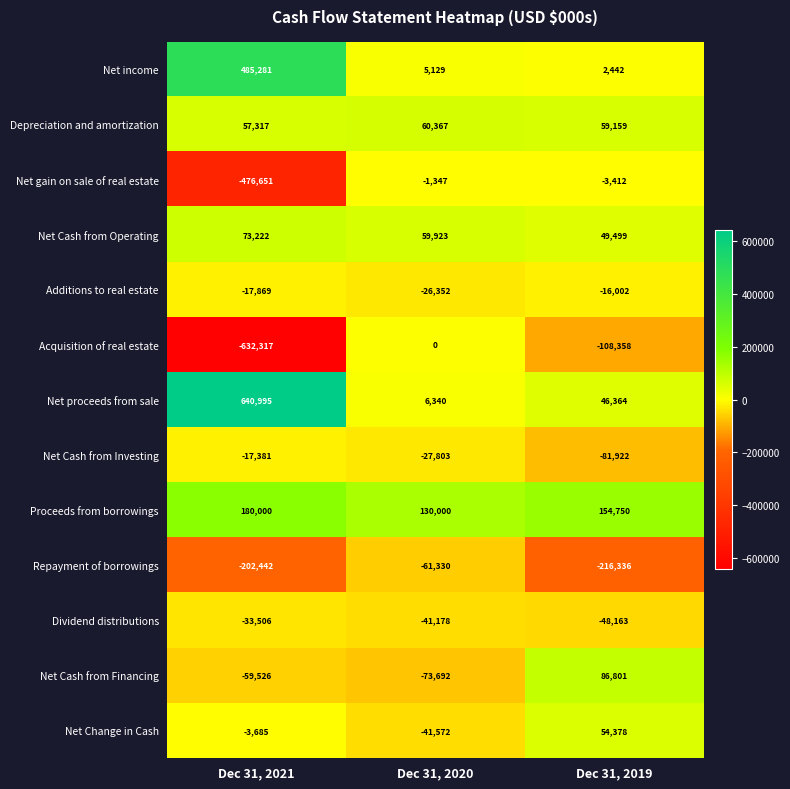

What is the sum of all Net Change in Cash values?

9121